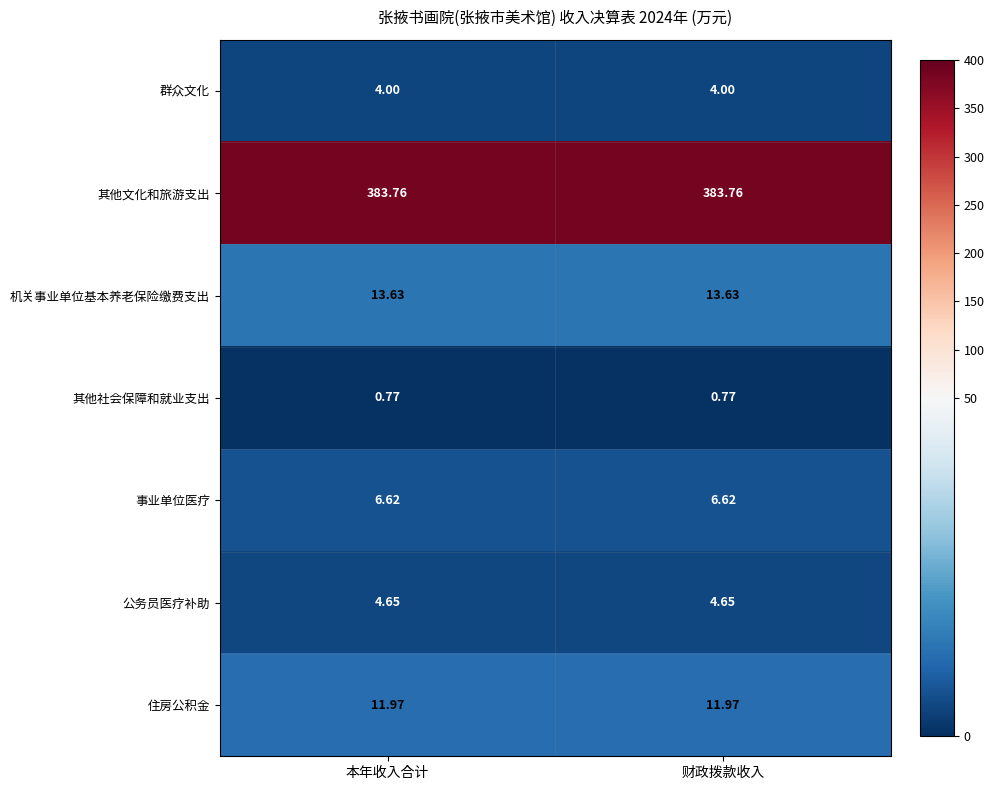

How many distinct data groups are displayed?

7